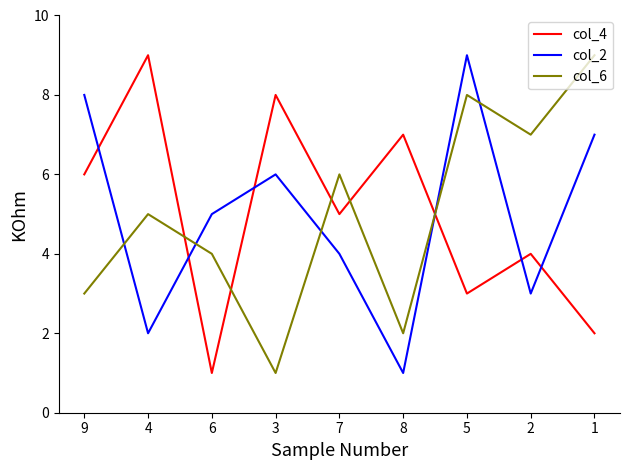

Which series changed the most between 8 and 5?

col_2